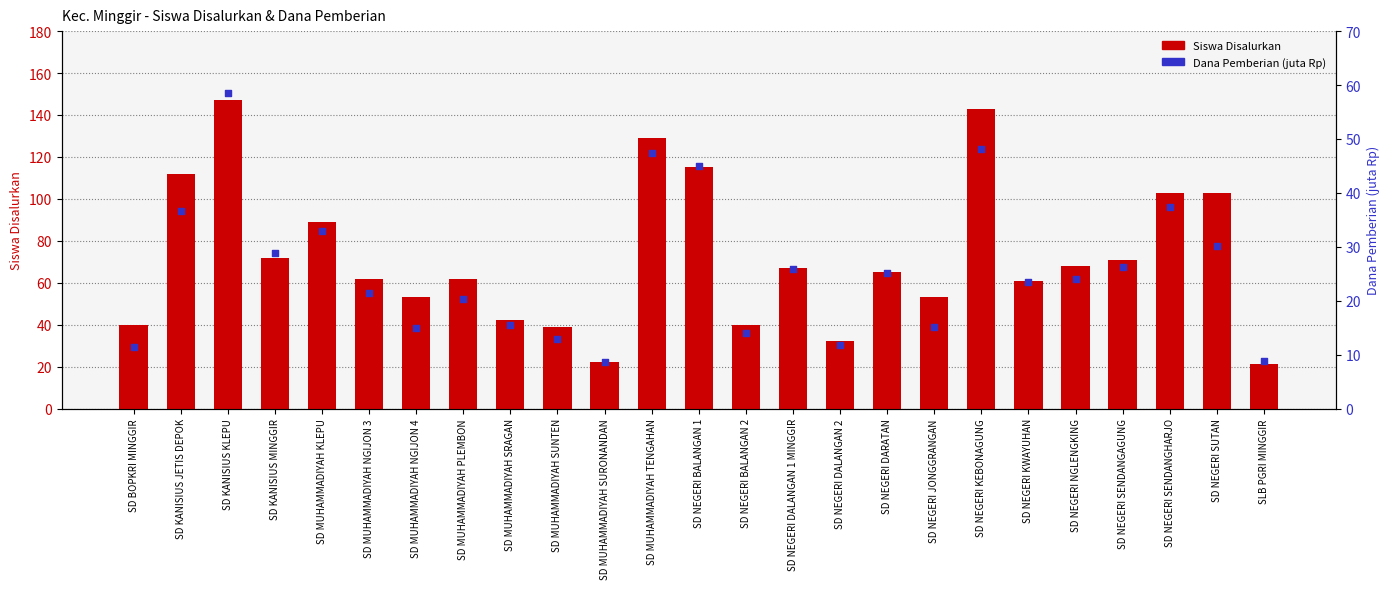

At which category is the sum across all series the highest?

SD KANISIUS KLEPU